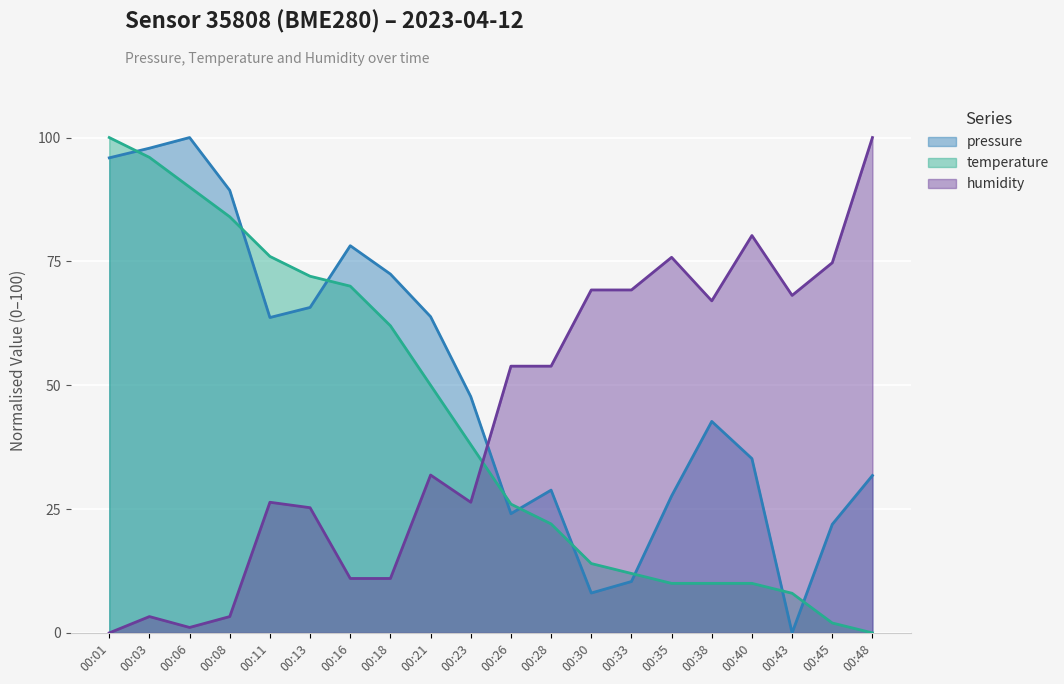

In pressure, how many points are lower than both neighbors (excluding endpoints)?

4